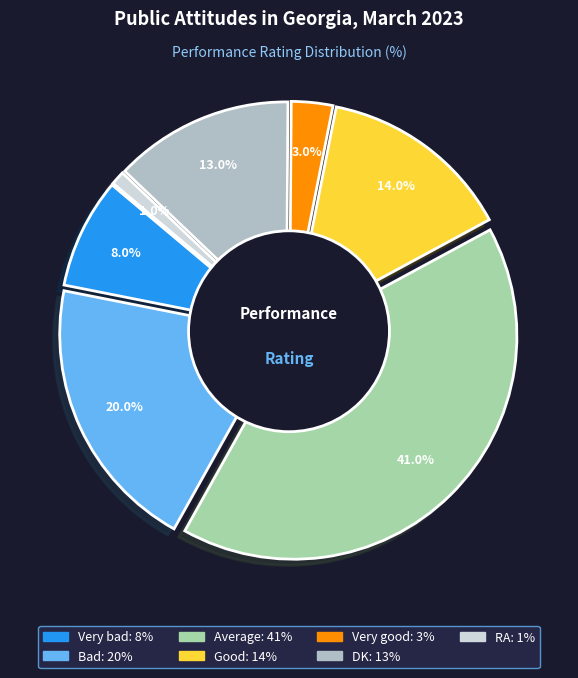

To the nearest percent, what is the difference between the Very good and Good slice percentages?

11%